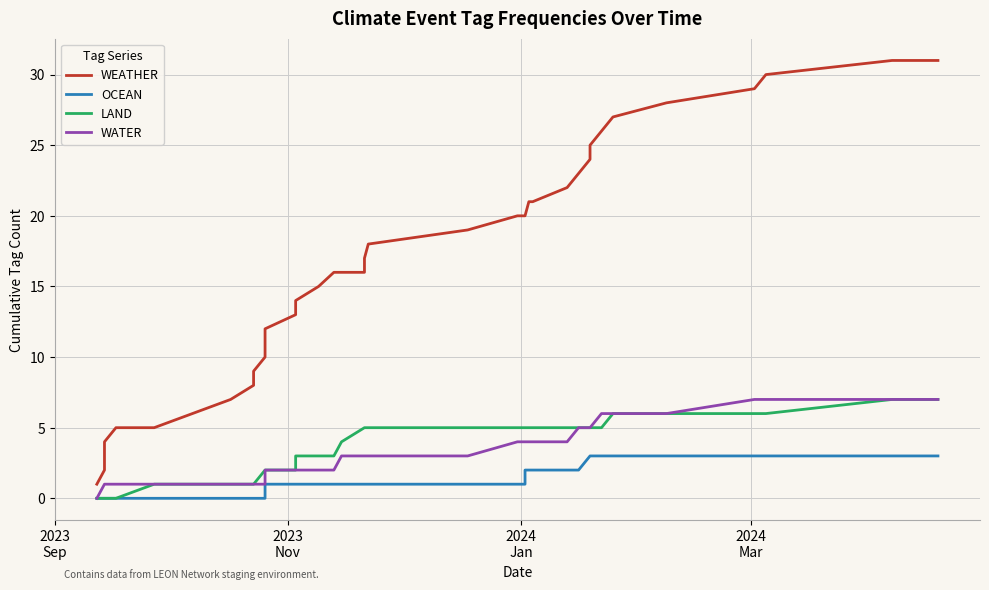

List the series in order of their peak value, highest first.

WEATHER, LAND, WATER, OCEAN